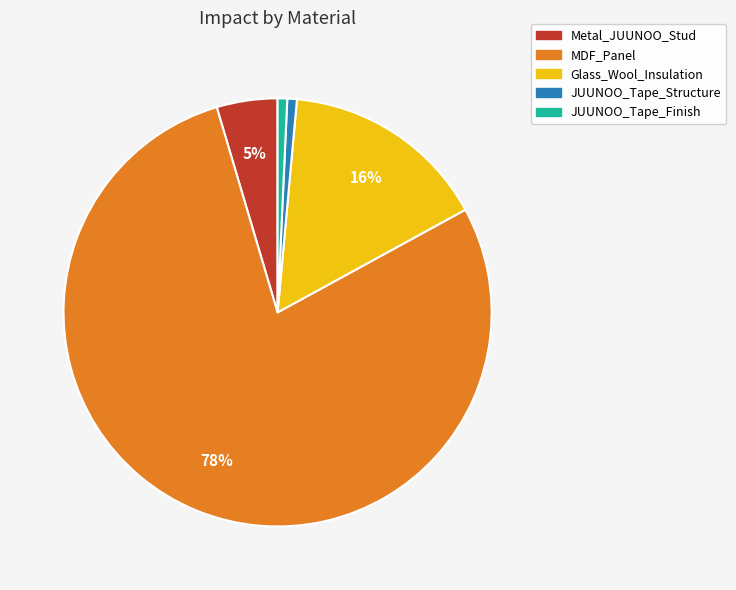

Combined, do Glass_Wool_Insulation and JUUNOO_Tape_Finish account for over 50%?

No